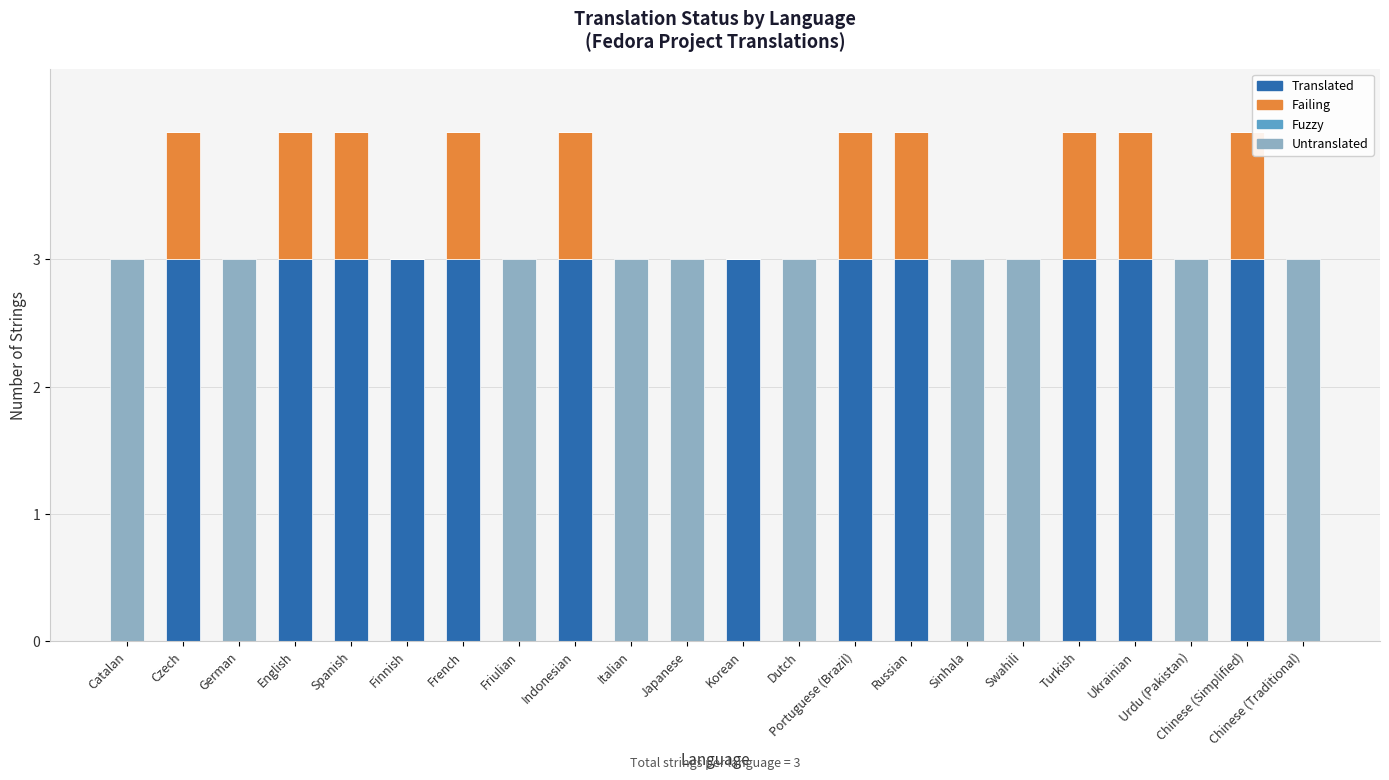

What is the total value across all series at Russian?

4